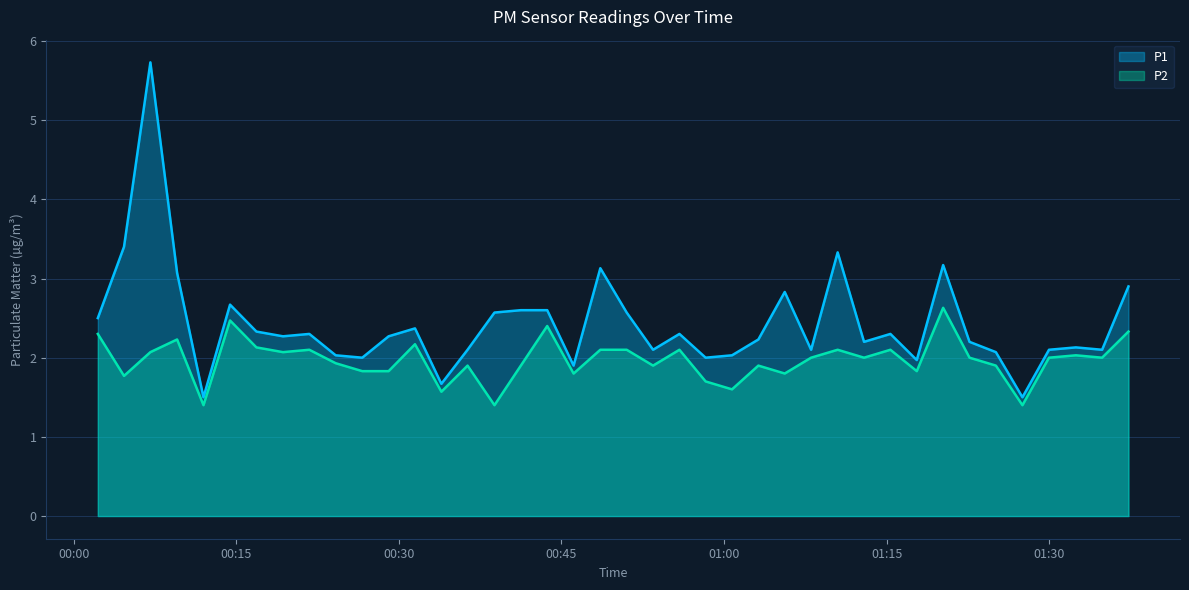

At which category is the sum across all series the highest?

2023-11-19T00:07:04